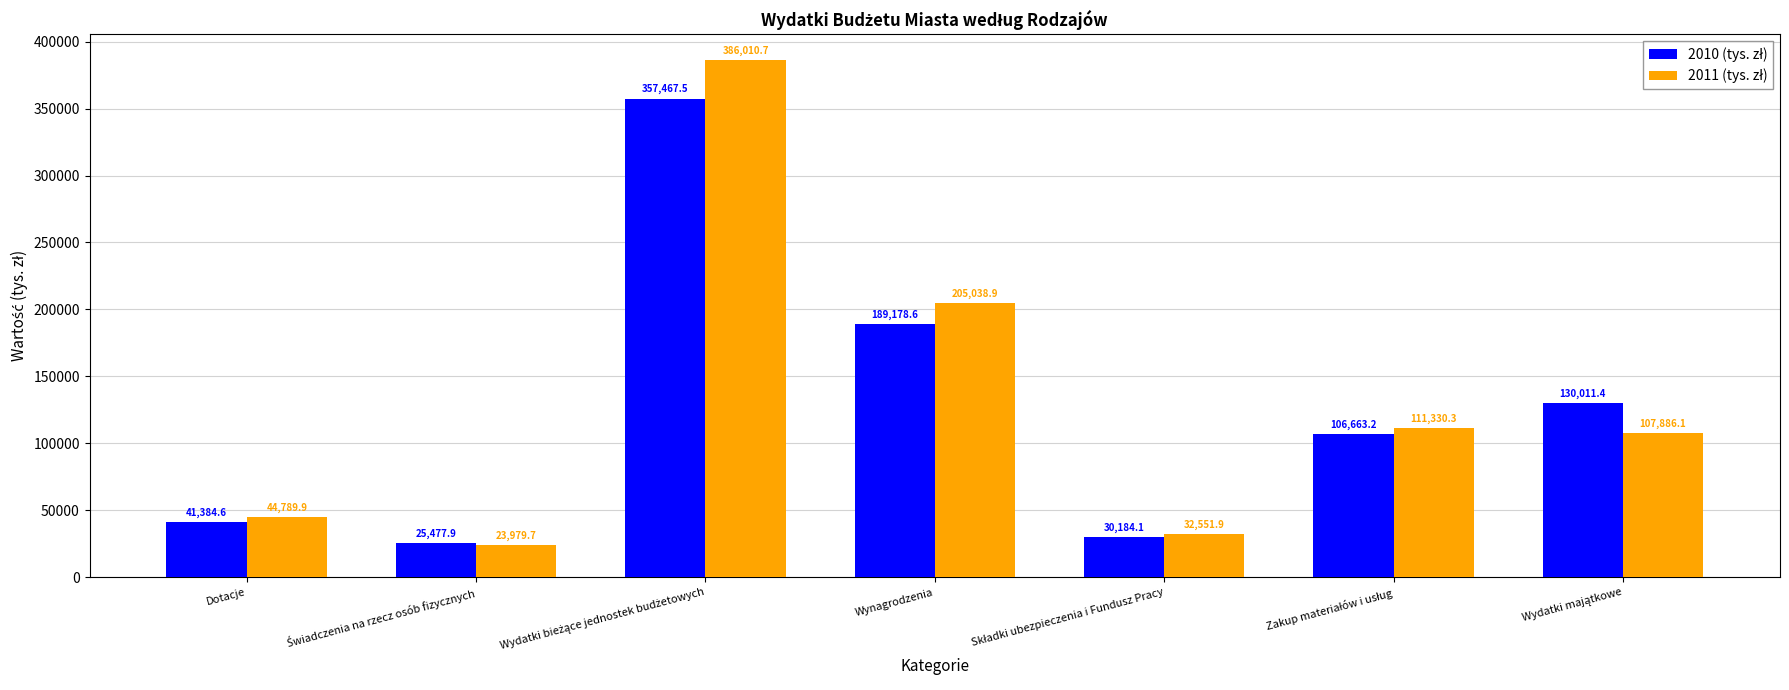

What is the difference between the highest and lowest values at Dotacje?

3405.3